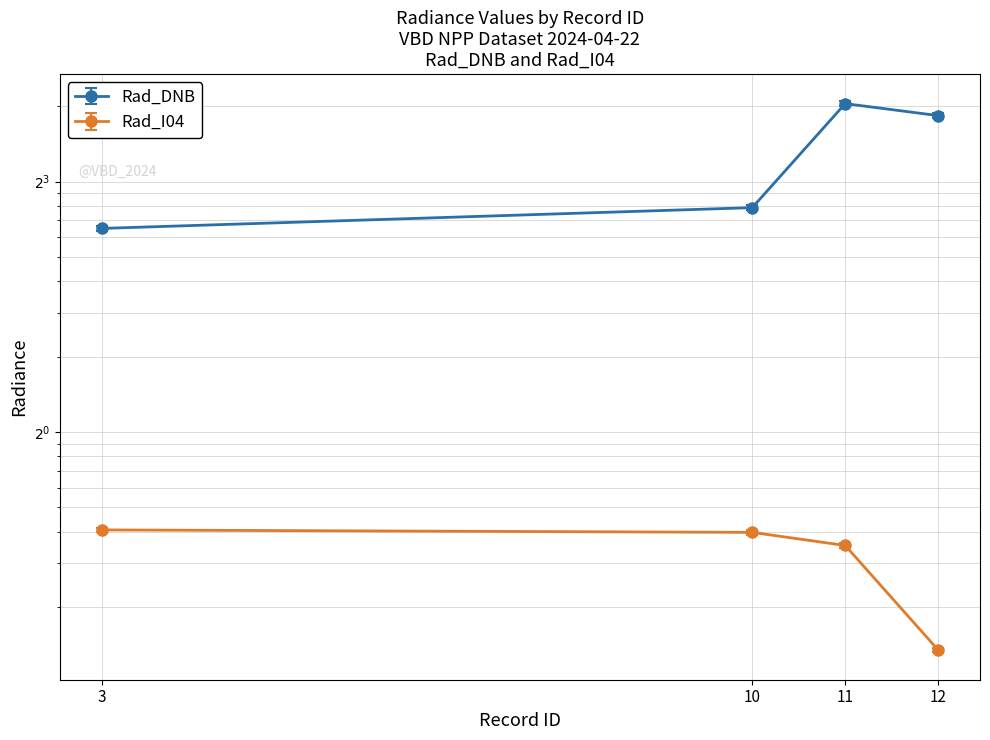

True or false: Rad_I04 and Rad_DNB intersect in this chart.

False